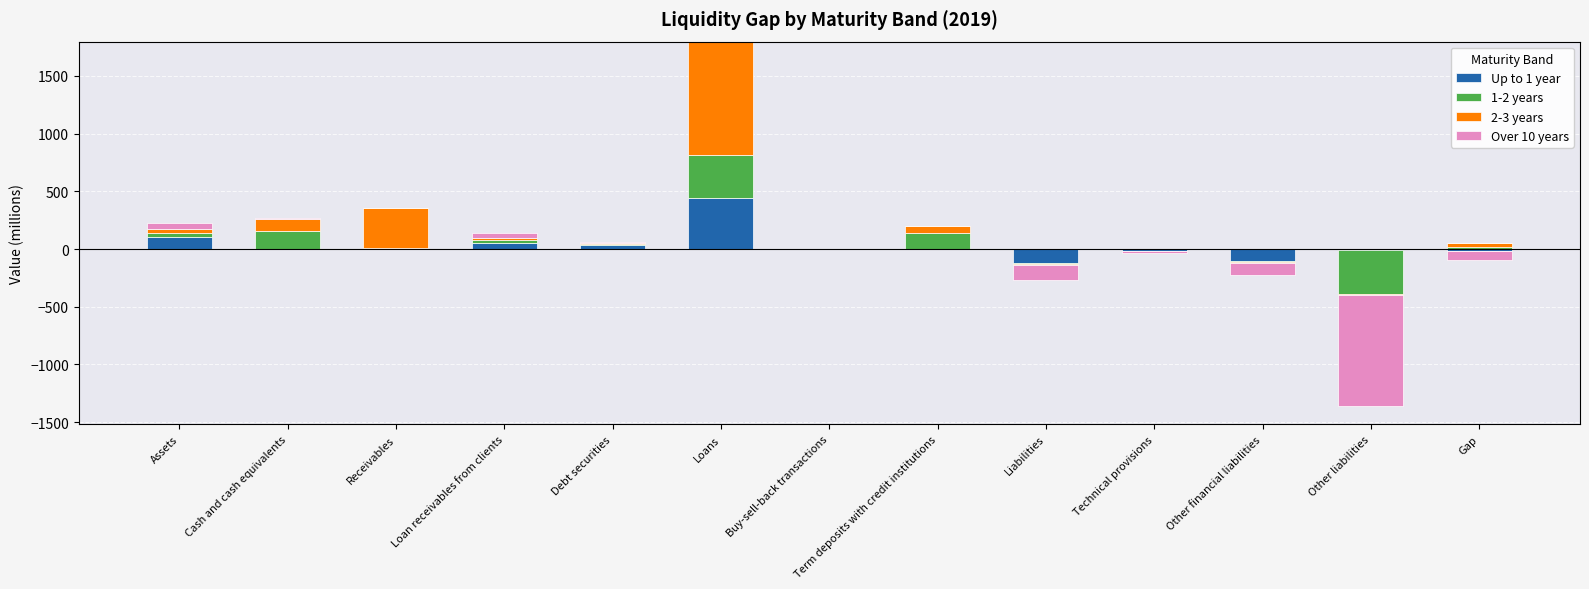

Between Receivables and Loans, which series saw the biggest shift?

2-3 years